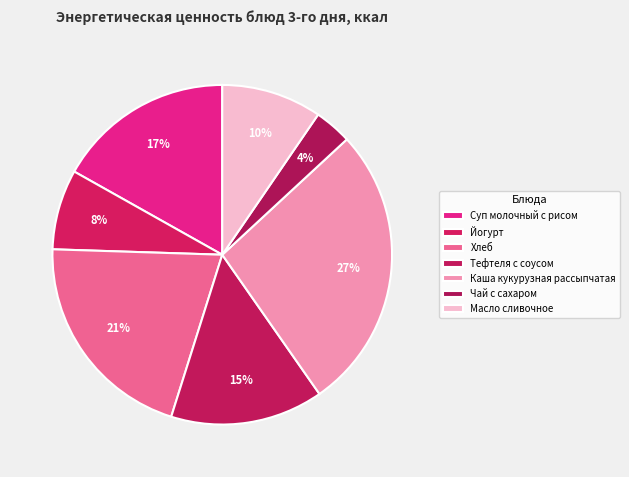

Is it true that Чай с сахаром is 1% of the pie?

False